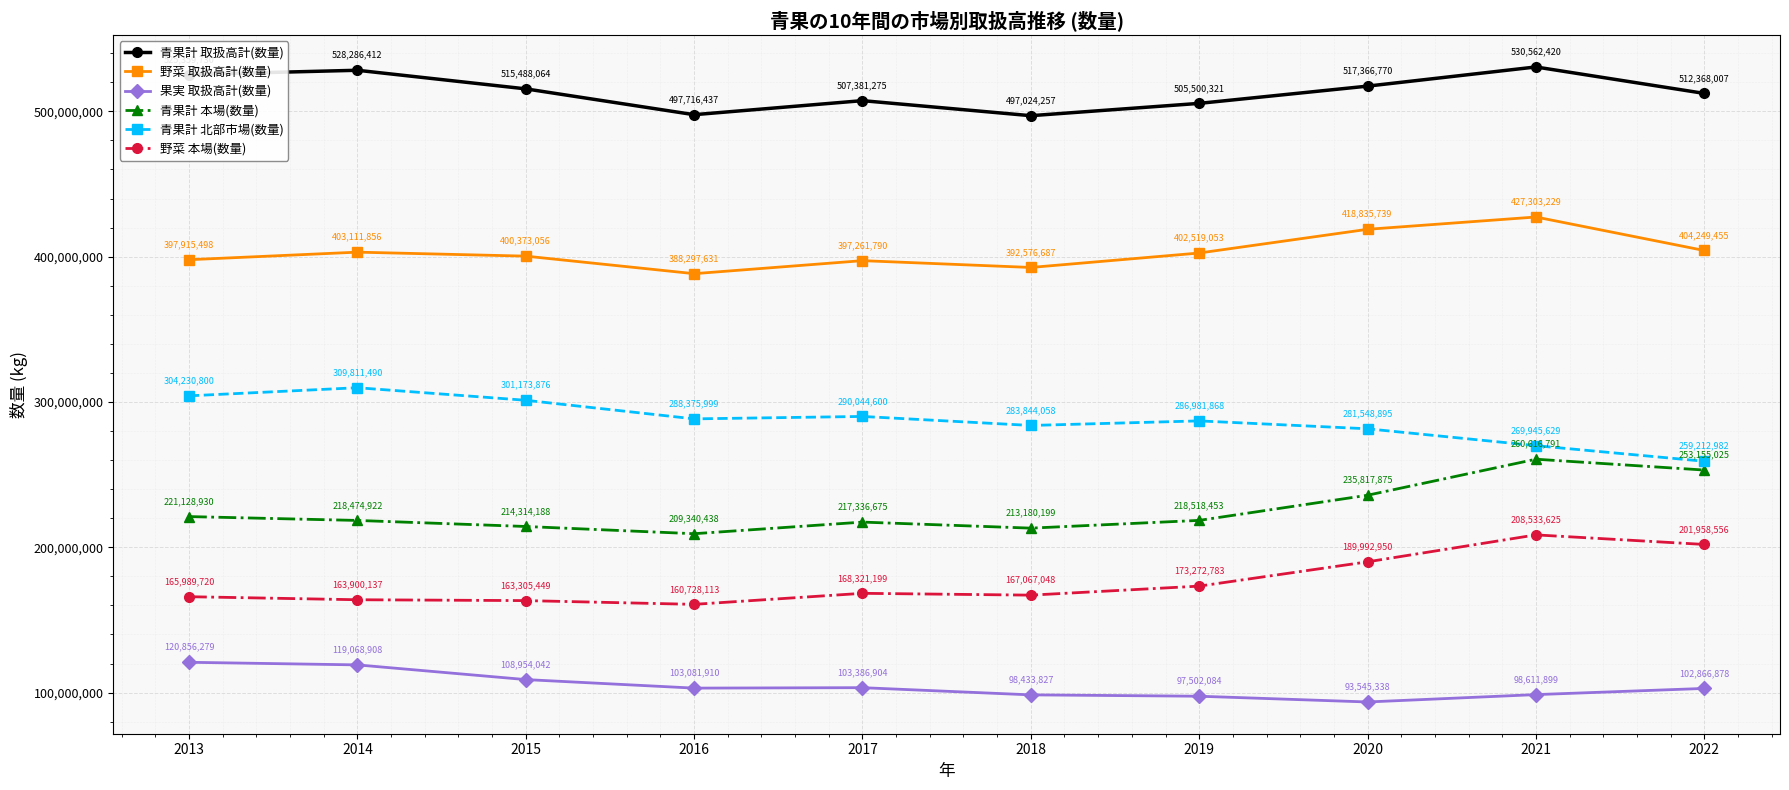

The value of 青果計 北部市場(数量) at 2017 is 290044600. True or false?

True